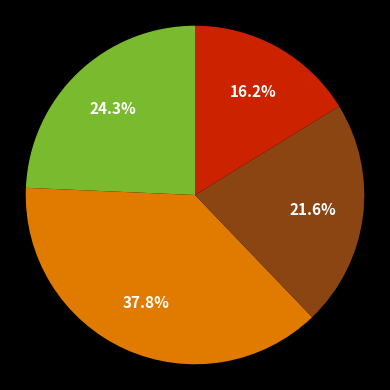

Does any single category account for the majority?

No